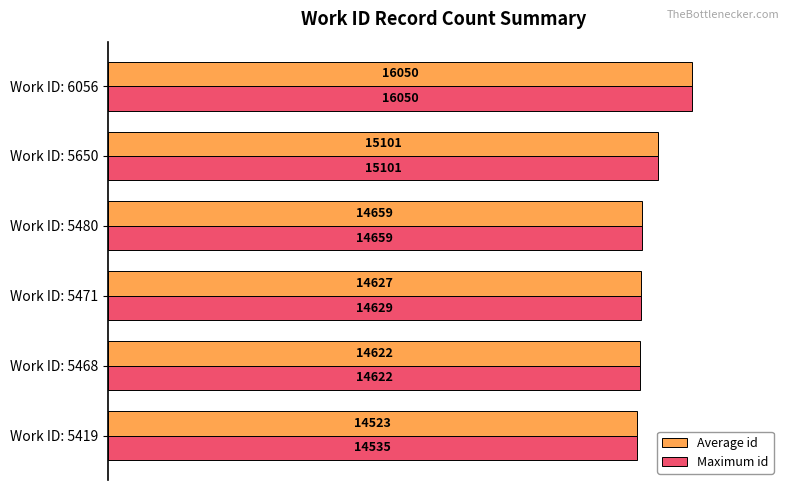

The Average id series shows 16050 at Work ID: 6056. True or false?

True